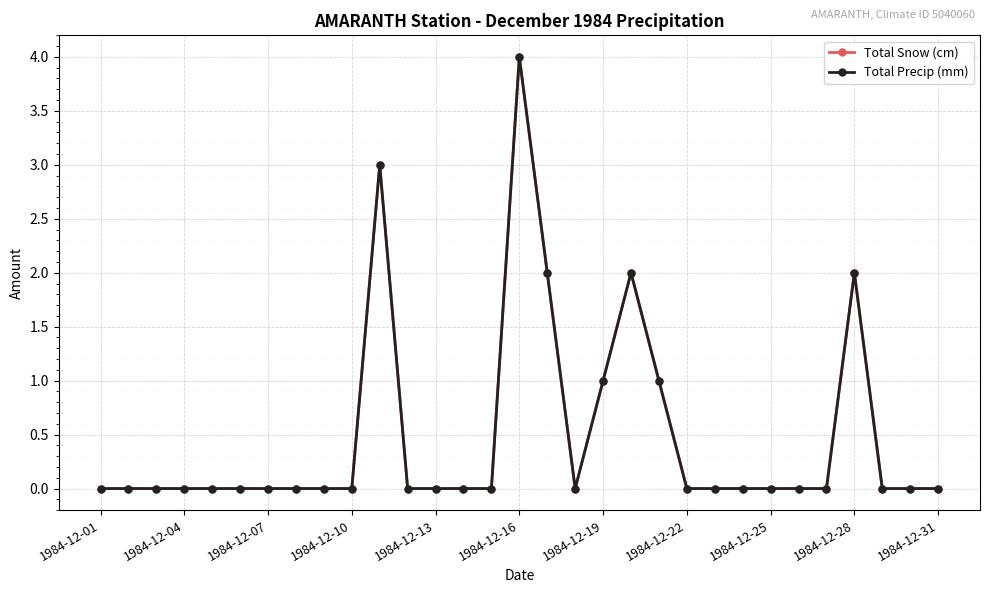

True or false: Total Snow (cm) and Total Precip (mm) cross at least once.

False